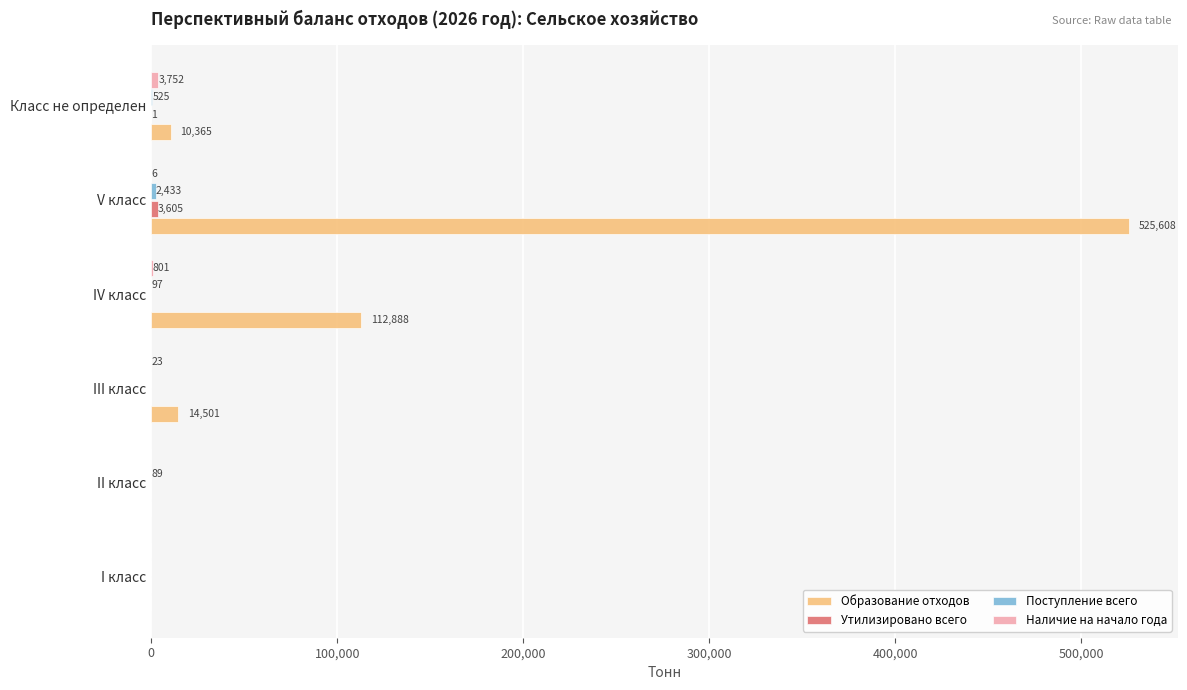

Which series has the widest spread of values?

Образование отходов